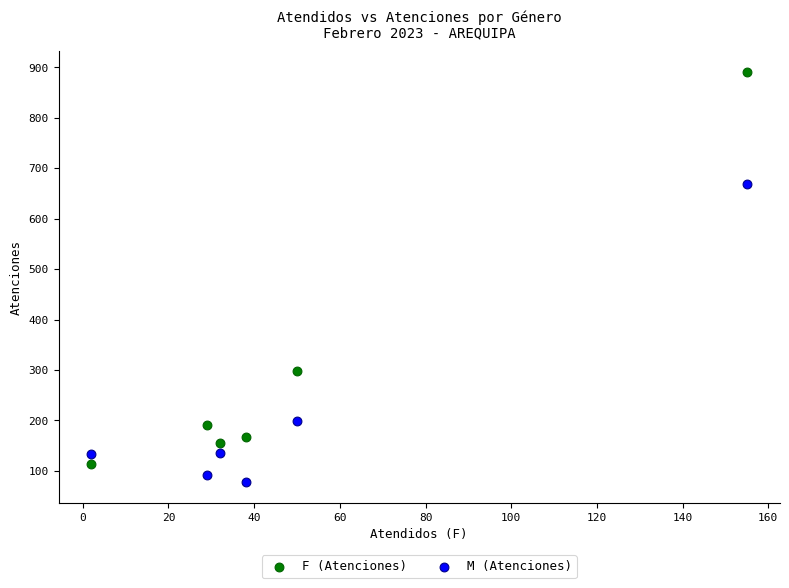

Which series contains the lowest Y value?

M (Atenciones)